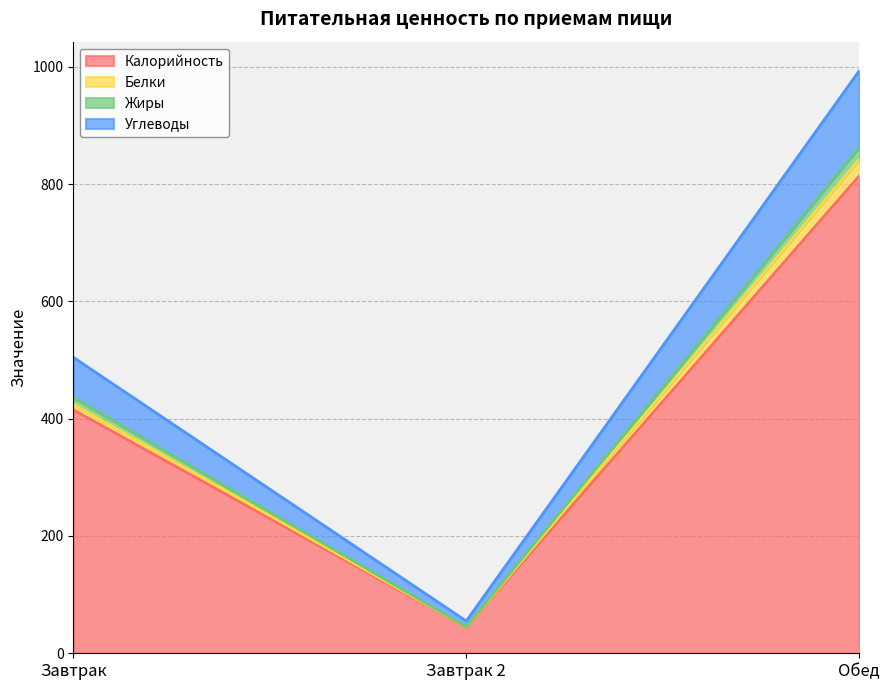

What are all the series names shown in the legend?

Калорийность, Белки, Жиры, Углеводы